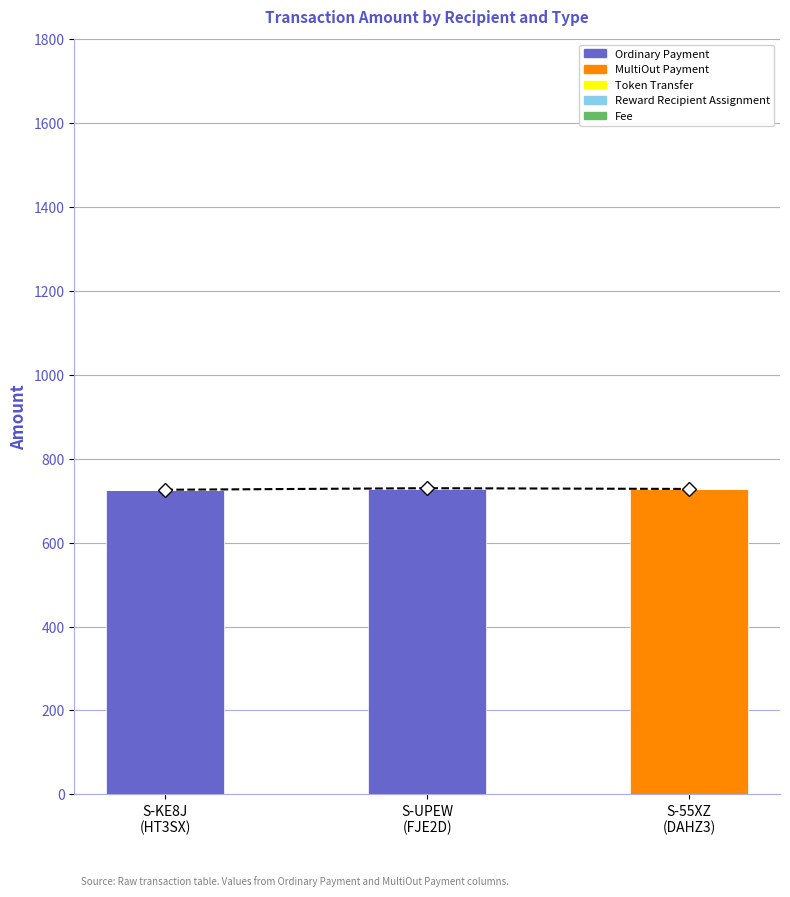

True or false: Fee has a value of 0.1 at S-UPEW
(FJE2D).

False